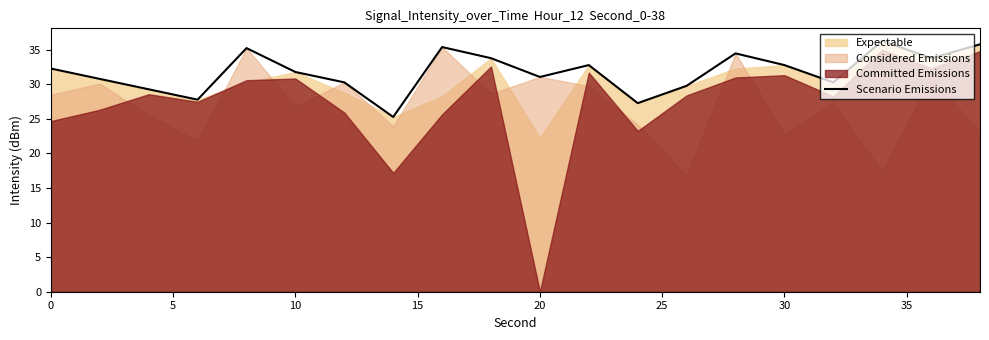

True or false: there are more than 2 points higher than both neighbors.

True